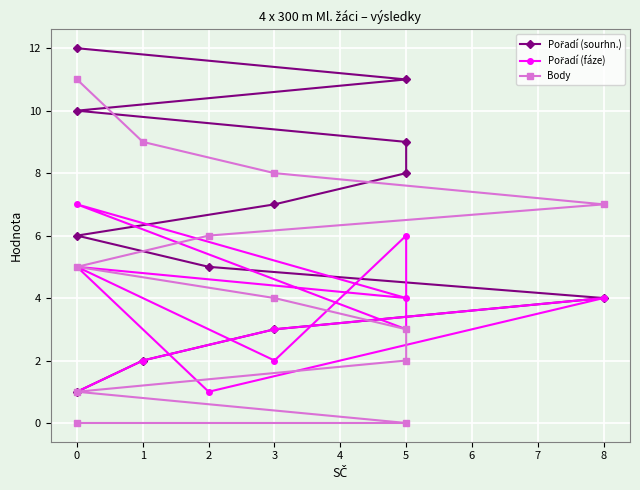

What are all the series names shown in the legend?

Pořadí (sourhn.), Pořadí (fáze), Body